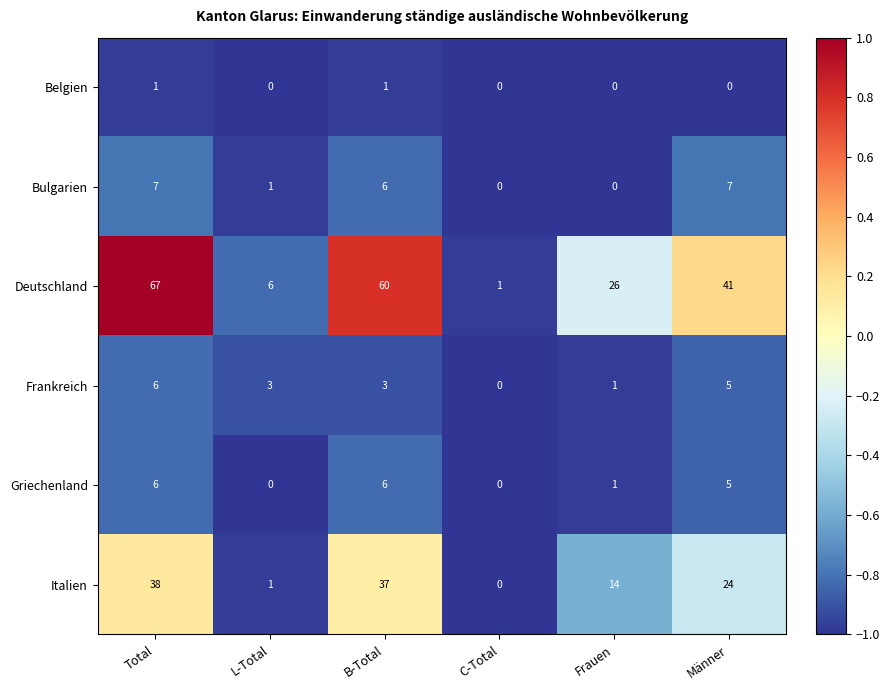

List the labels in order of Deutschland value, smallest first.

C-Total, L-Total, Frauen, Männer, B-Total, Total